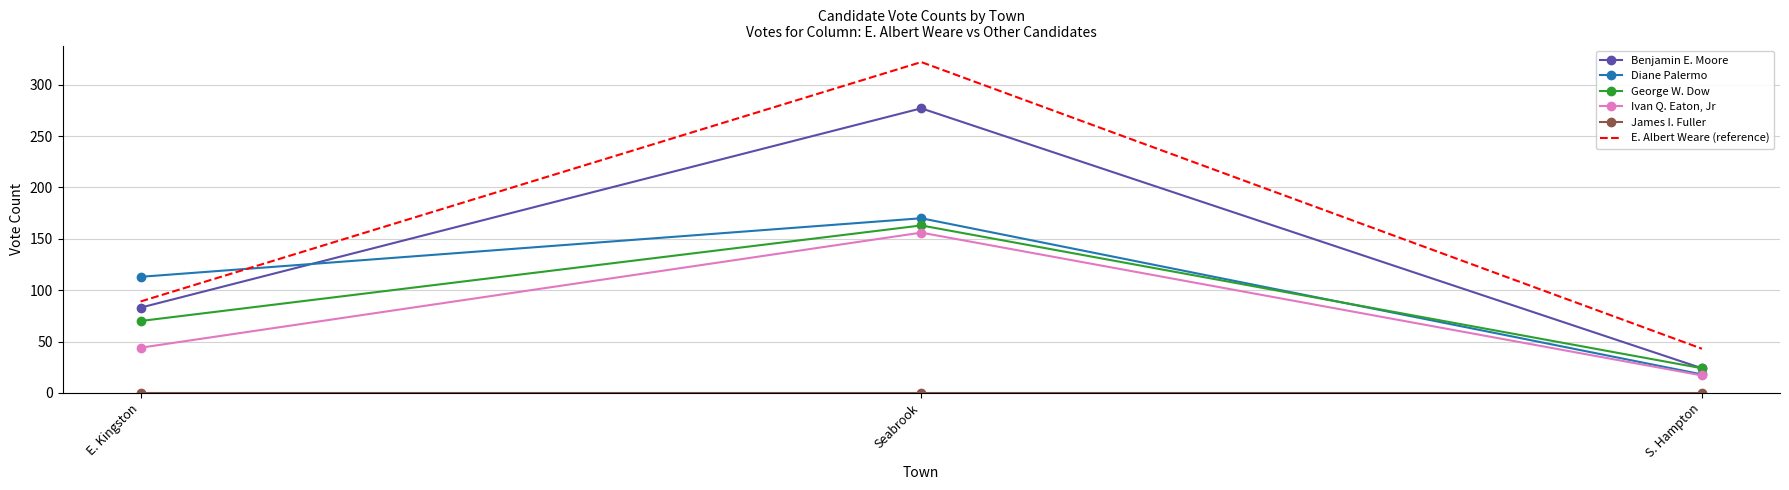

What is the difference between the highest and lowest values at E. Kingston?

113